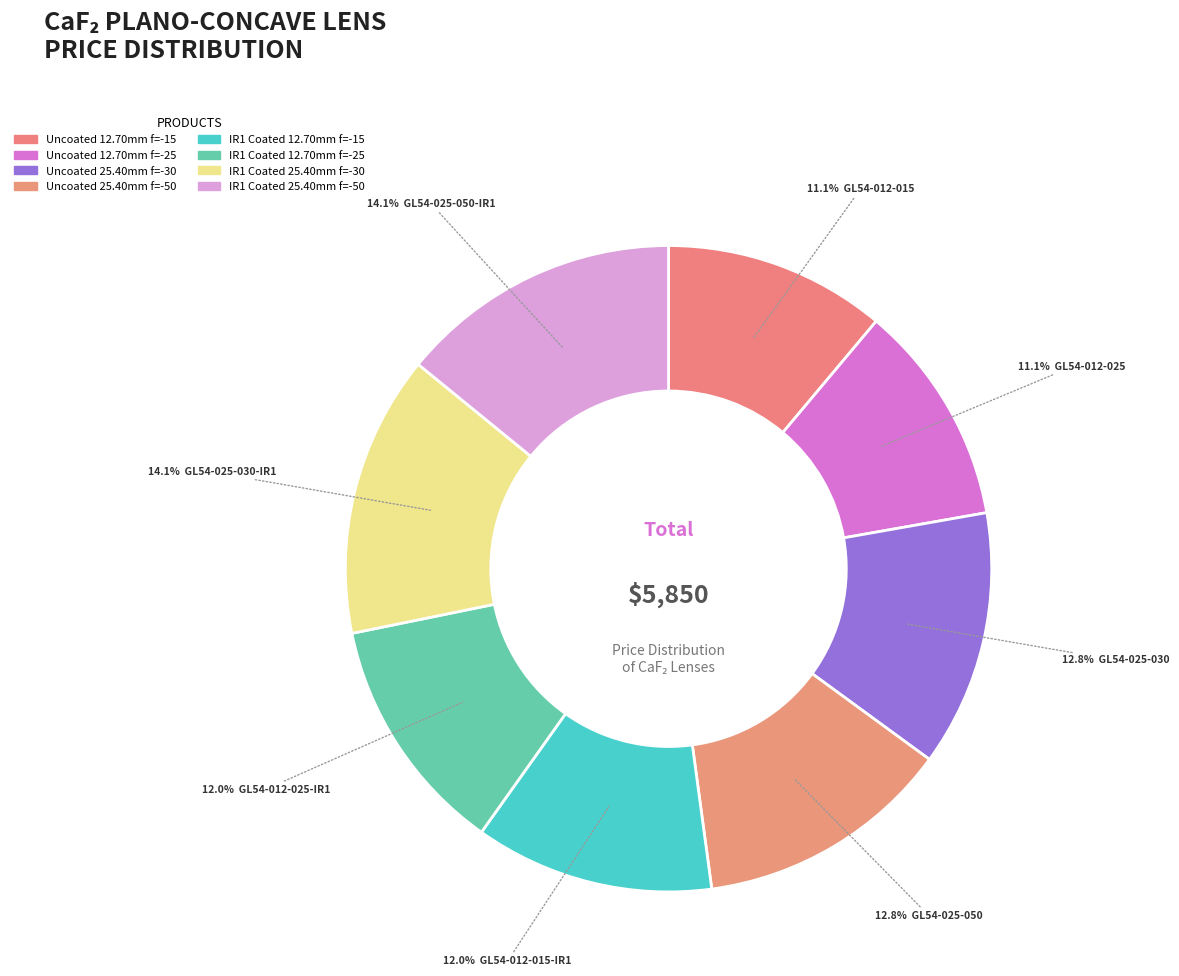

What is the smallest slice in the pie chart?

GL54-012-015